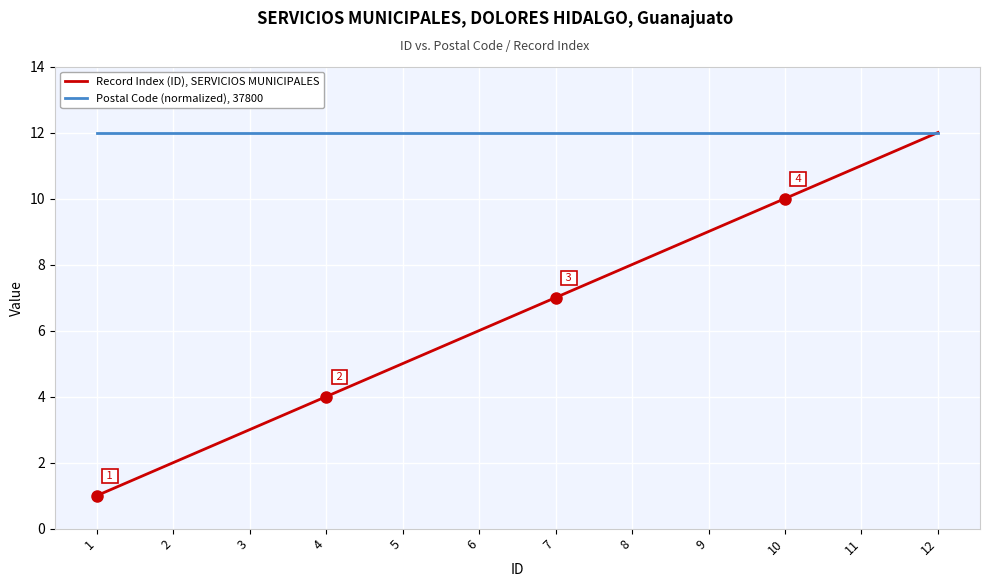

Between 7 and 9, which series saw the biggest shift?

Record Index (ID), SERVICIOS MUNICIPALES